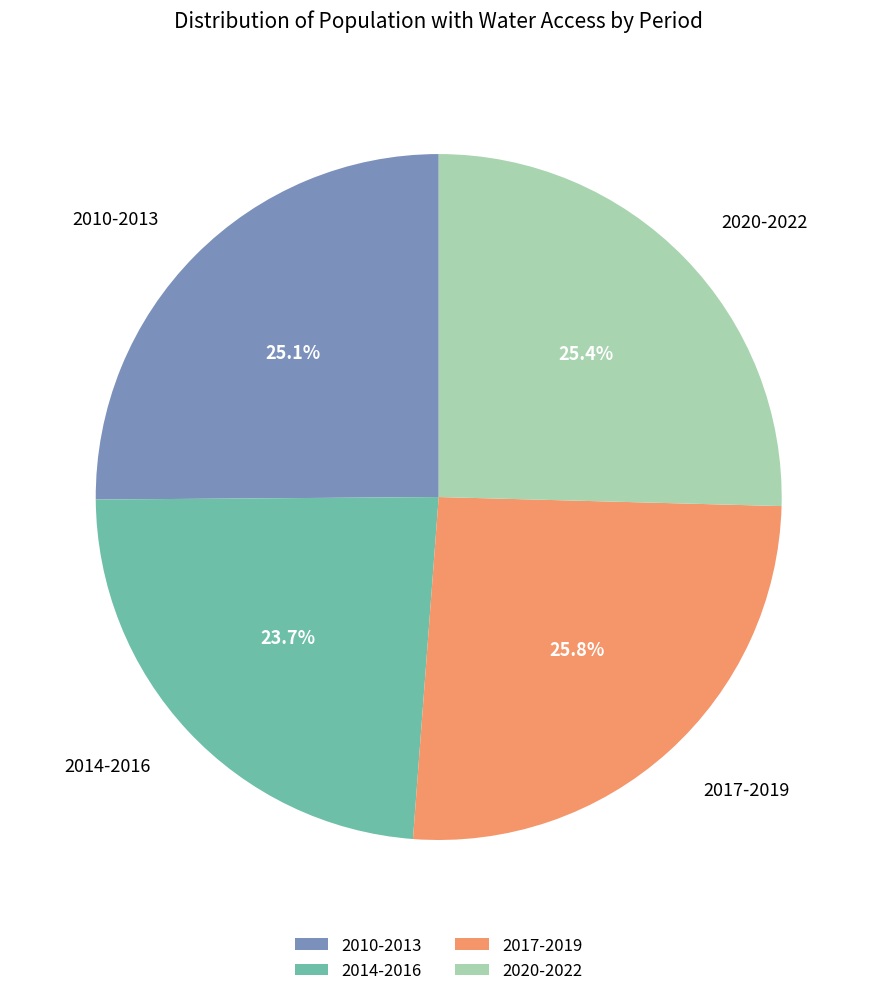

Is there a majority slice in this chart?

No